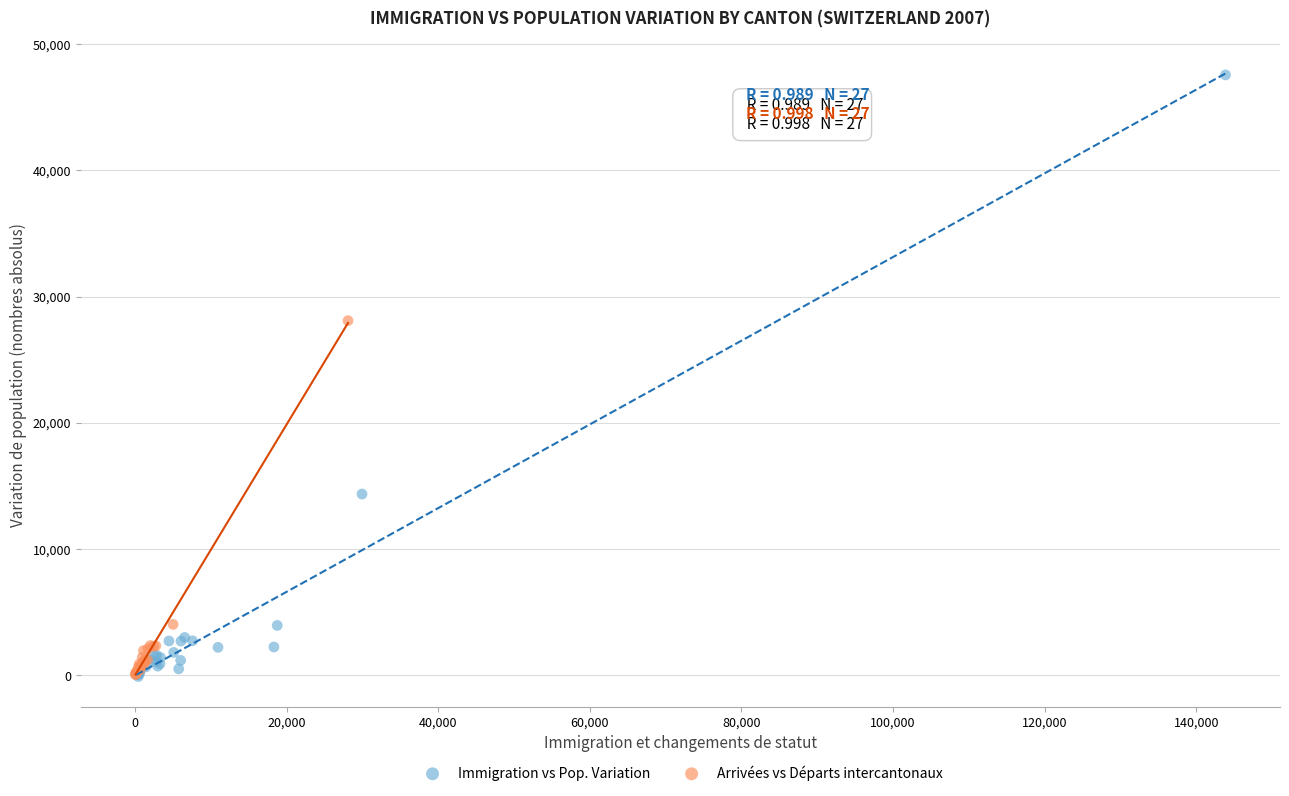

Which series has the widest spread of Y values?

Immigration vs Pop. Variation